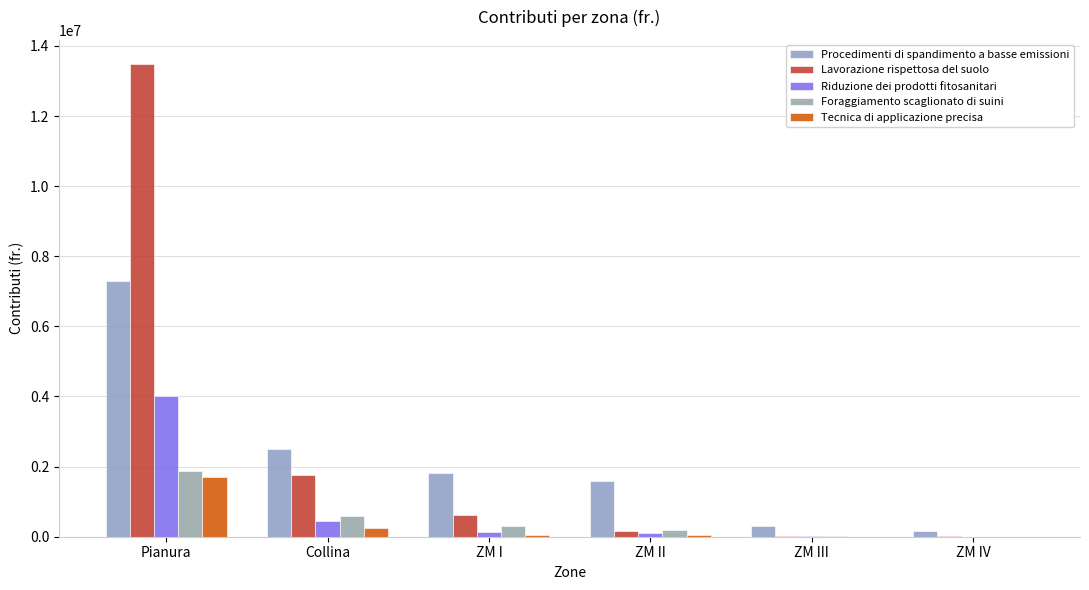

Rank the series by their maximum value, from highest to lowest.

Lavorazione rispettosa del suolo, Procedimenti di spandimento a basse emissioni, Riduzione dei prodotti fitosanitari, Foraggiamento scaglionato di suini, Tecnica di applicazione precisa